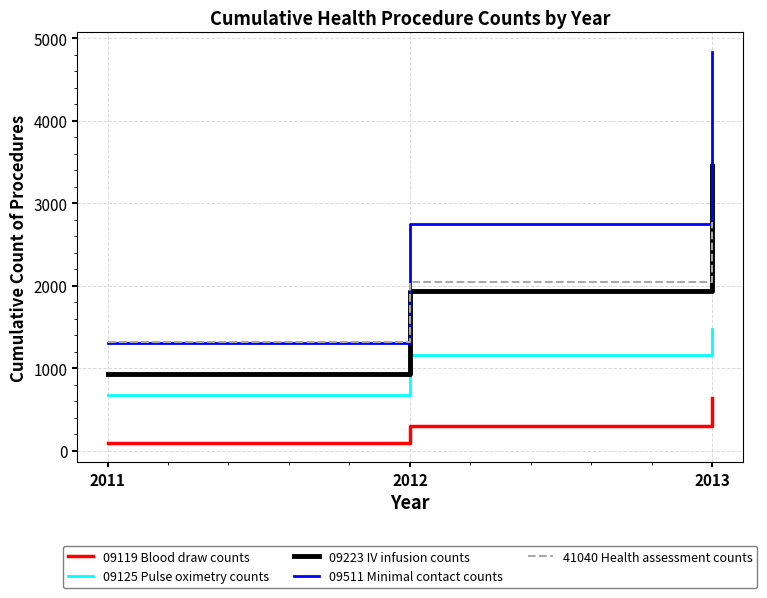

What value does the 09119 Blood draw counts series have at 2012, to the nearest 10?

300